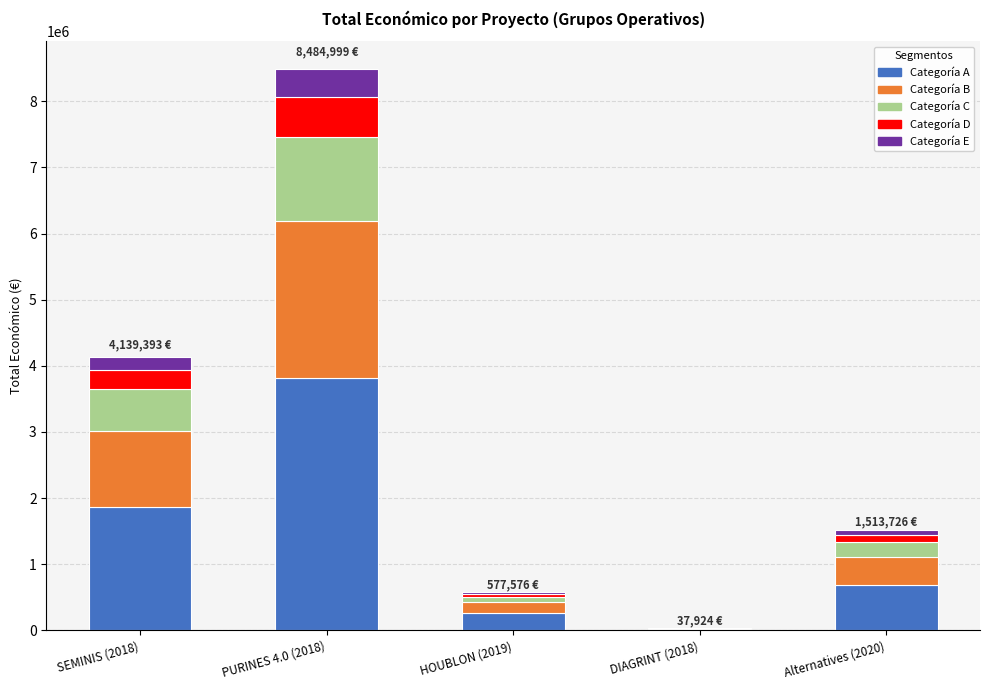

At which category is the sum across all series the highest?

PURINES 4.0 (2018)